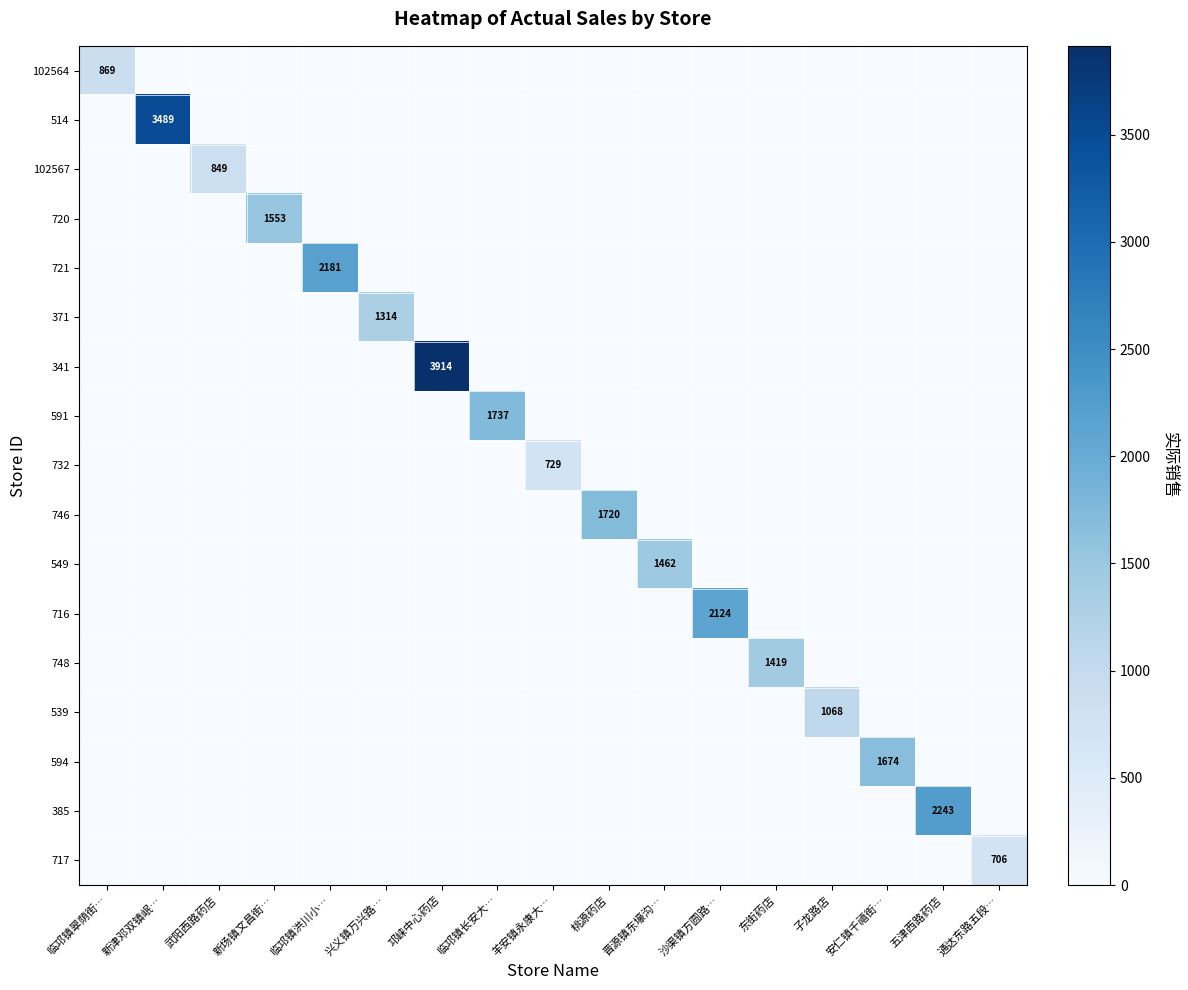

What is the total value across all series at 兴义镇万兴路…?

1314.4